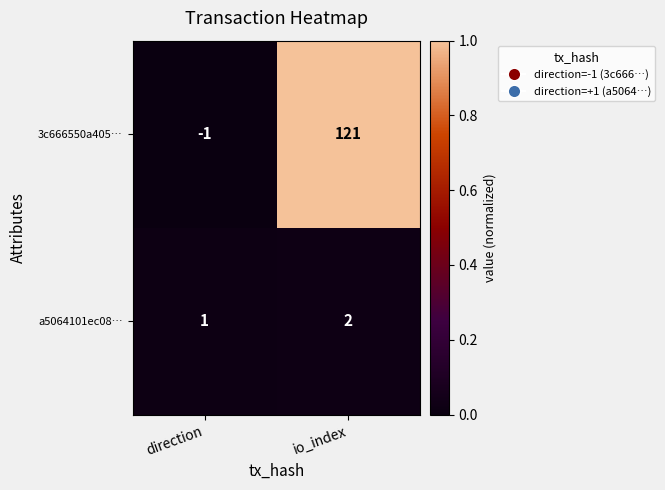

List the series in order of their peak value, highest first.

3c666550a405…, a5064101ec08…